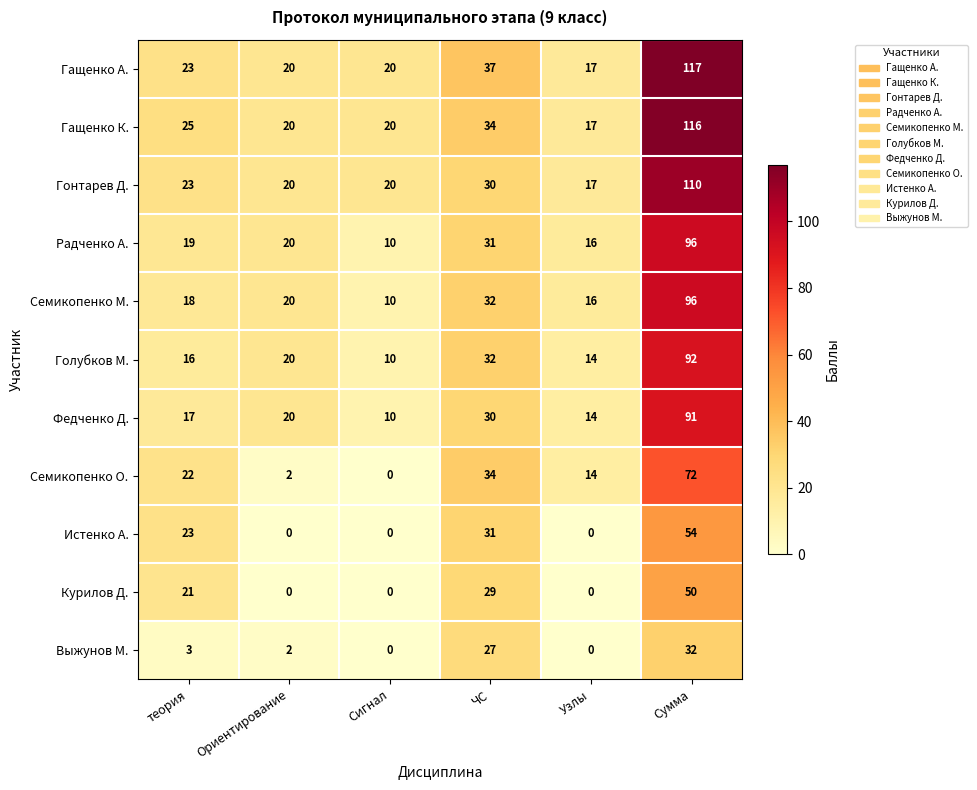

At which category is the sum across all series the highest?

Сумма